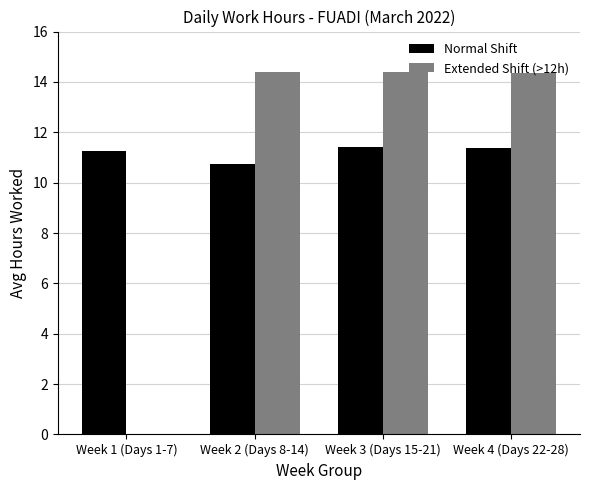

Are the bars grouped side by side (vs. stacked)?

Yes